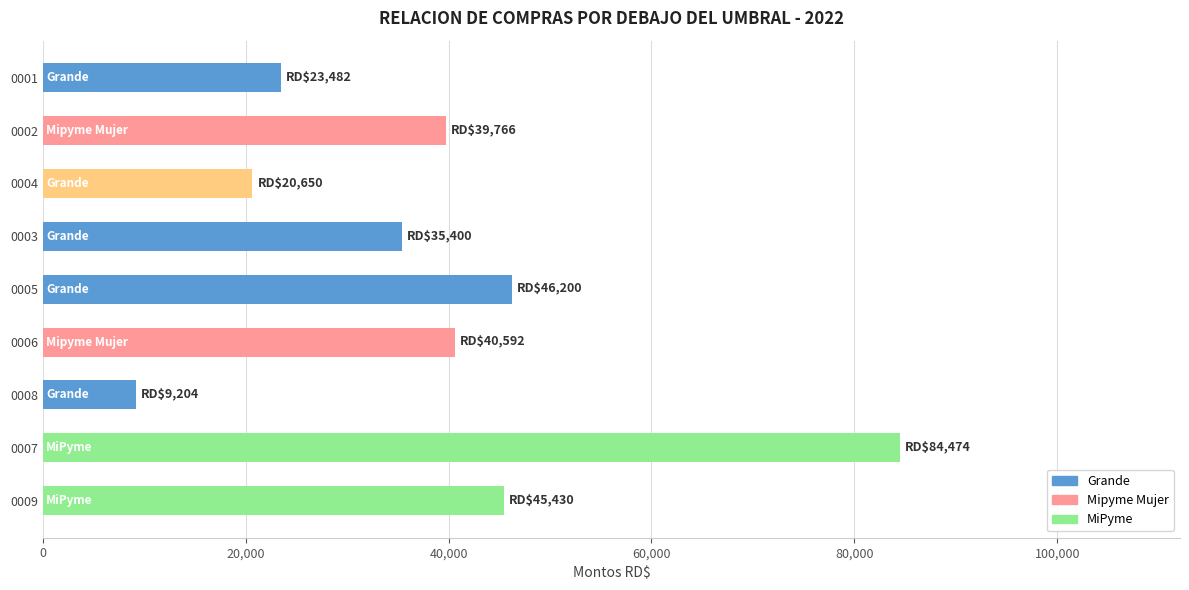

The value at 0009 is 45430. True or false?

True